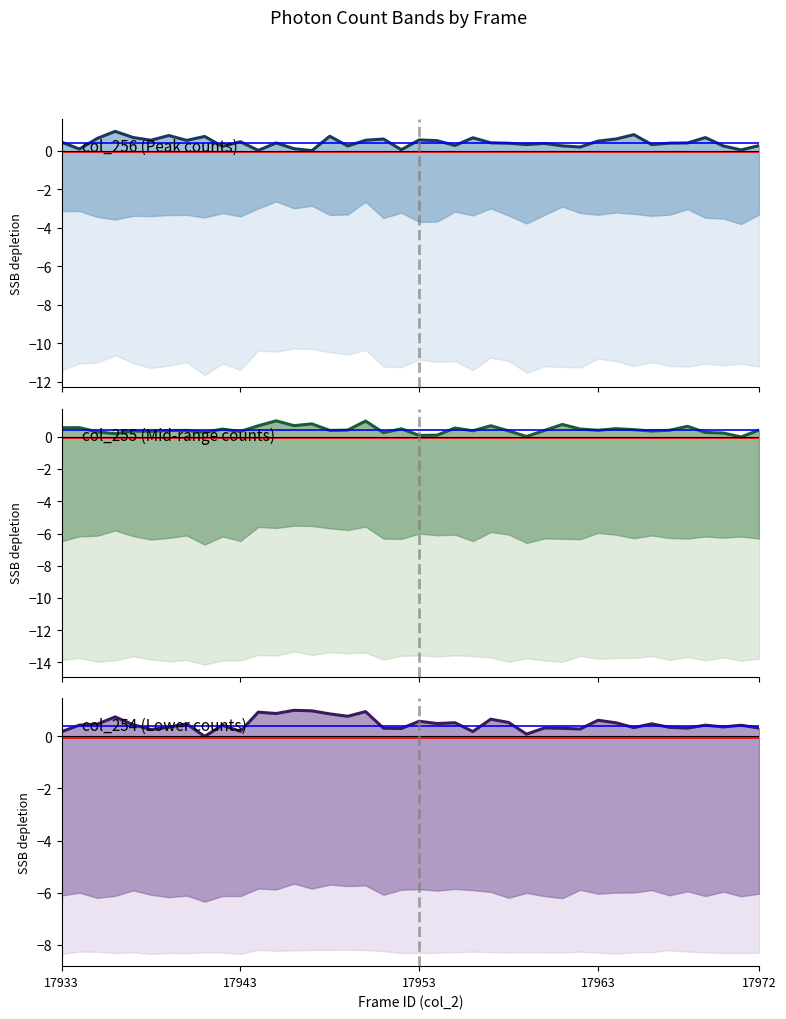

In col_255, how many points are lower than both neighbors (excluding endpoints)?

13